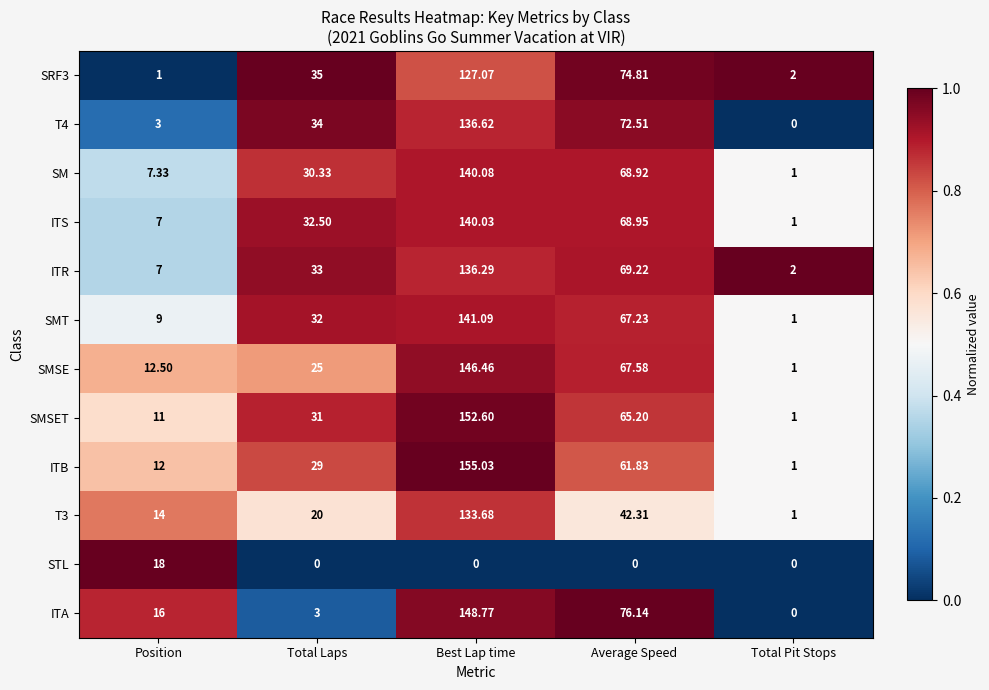

How many categories are shown in the chart?

5